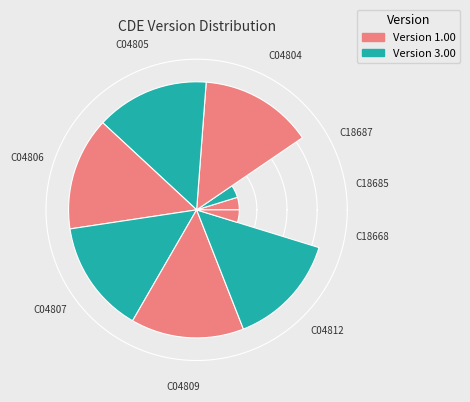

Are the bars horizontal?

No